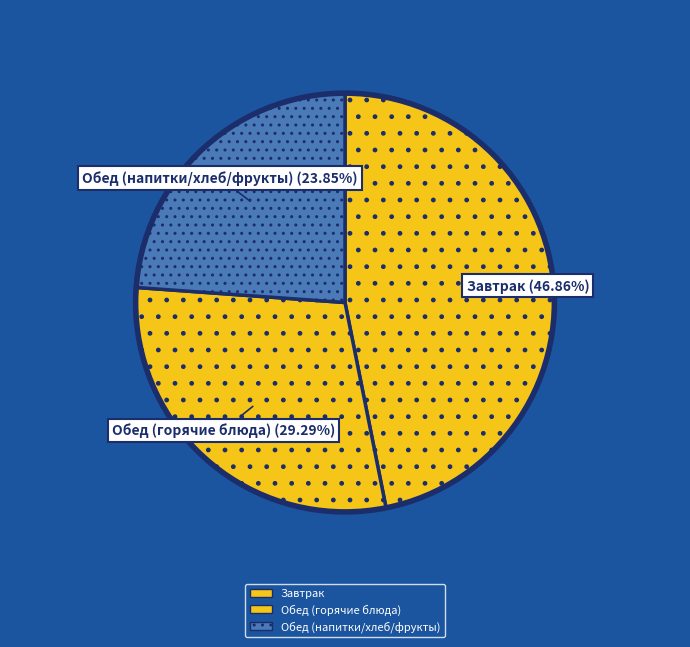

How many segments does this pie chart have?

3